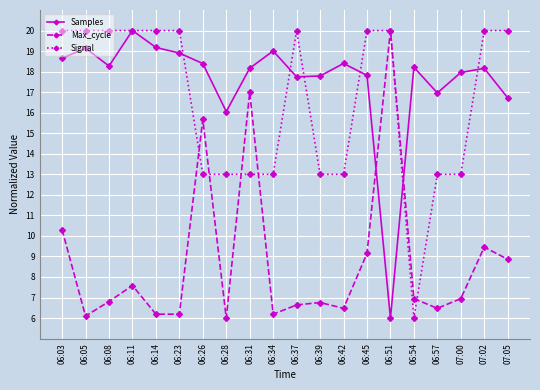

Where is the first local maximum for Max_cycle?

06:11